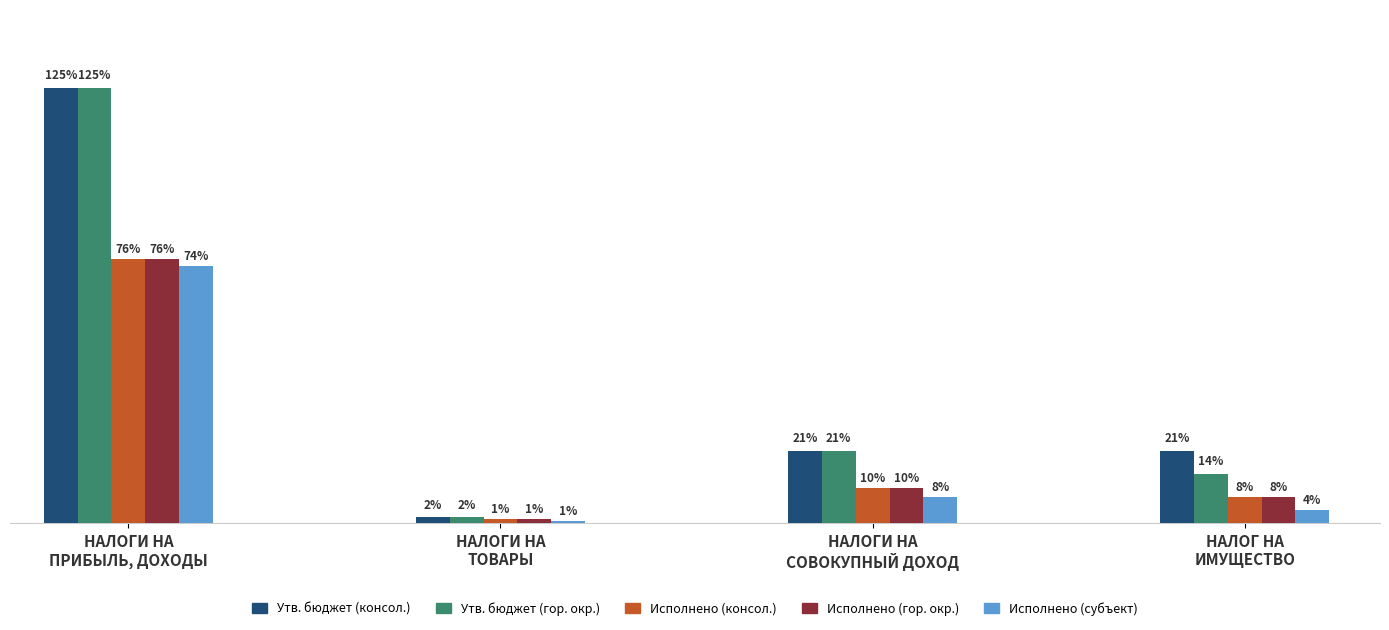

Is it true that Исполнено (субъект) equals 8678401.4 at НАЛОГИ НА
ТОВАРЫ?

False